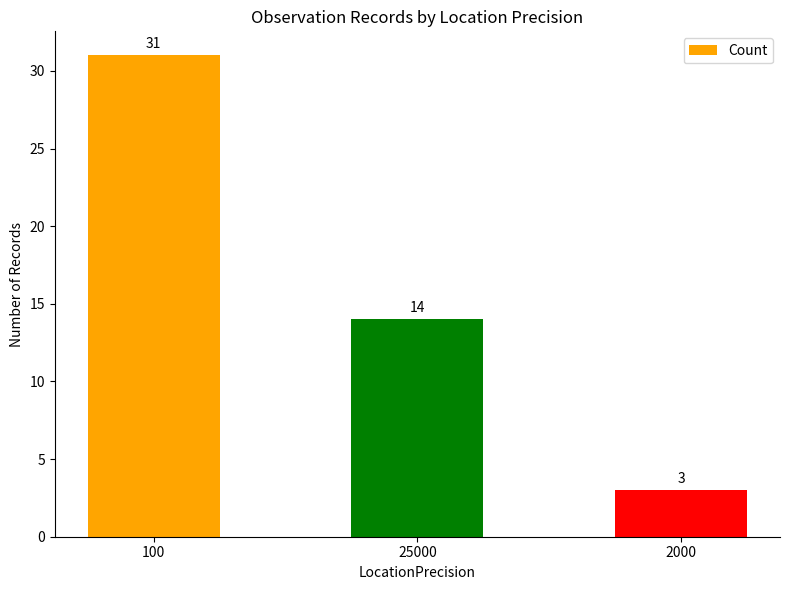

What is the ratio of the value at 100 to the value at 2000?

10.3